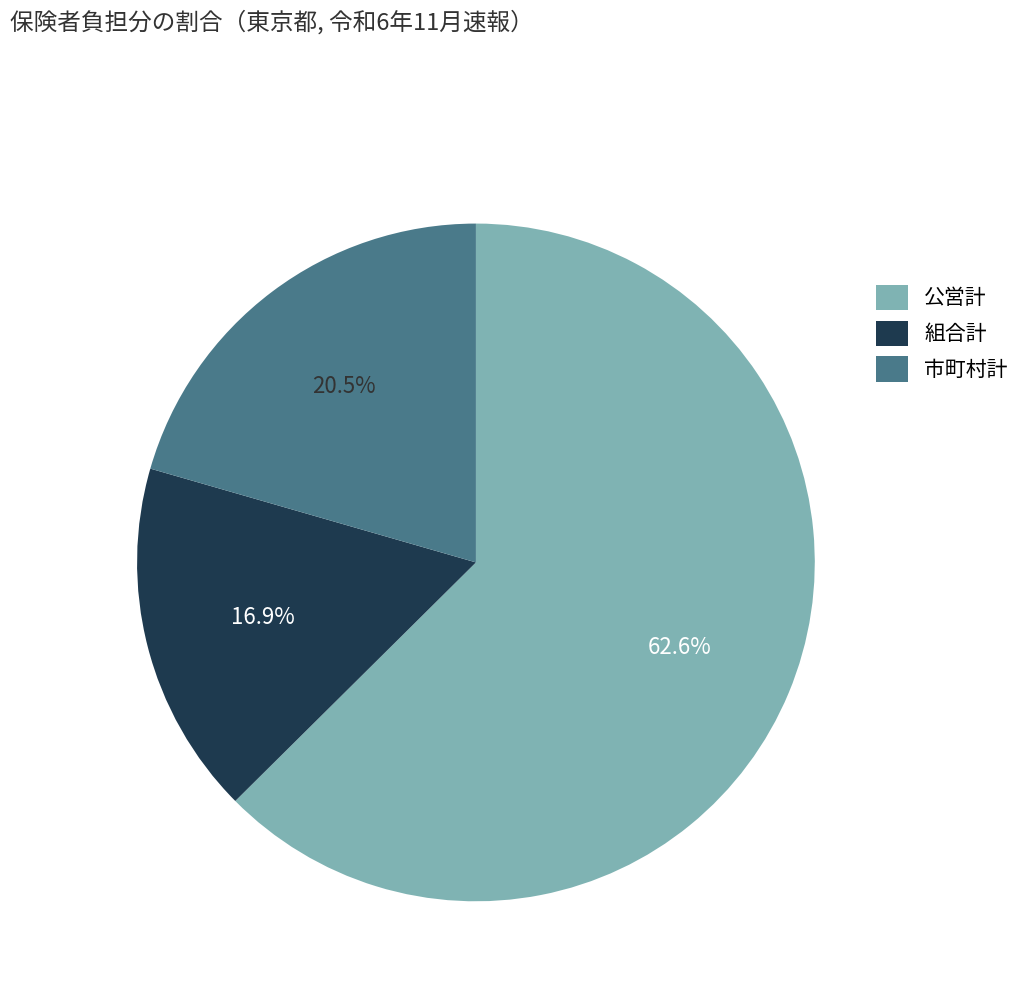

To the nearest percent, what is the difference between the 公営計 and 組合計 slice percentages?

46%